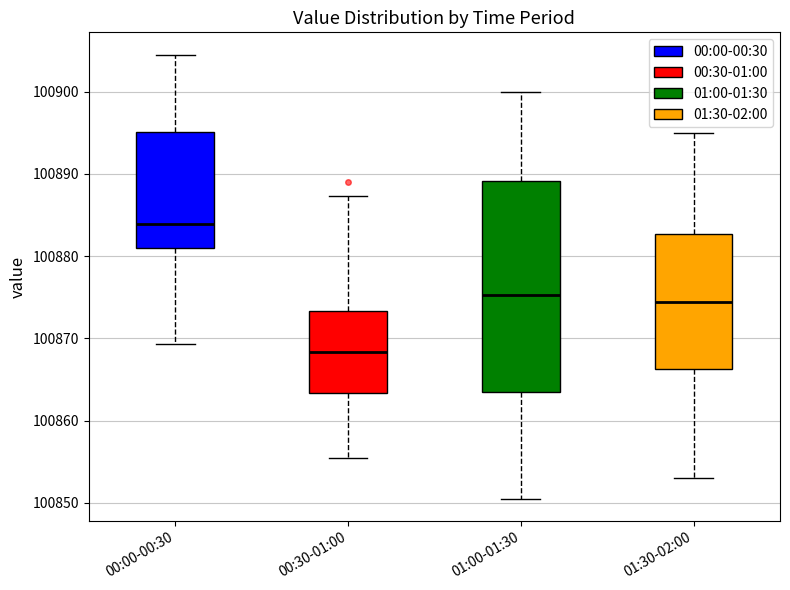

Comparing the boxes themselves (not the whiskers), which one is the tallest?

01:00-01:30